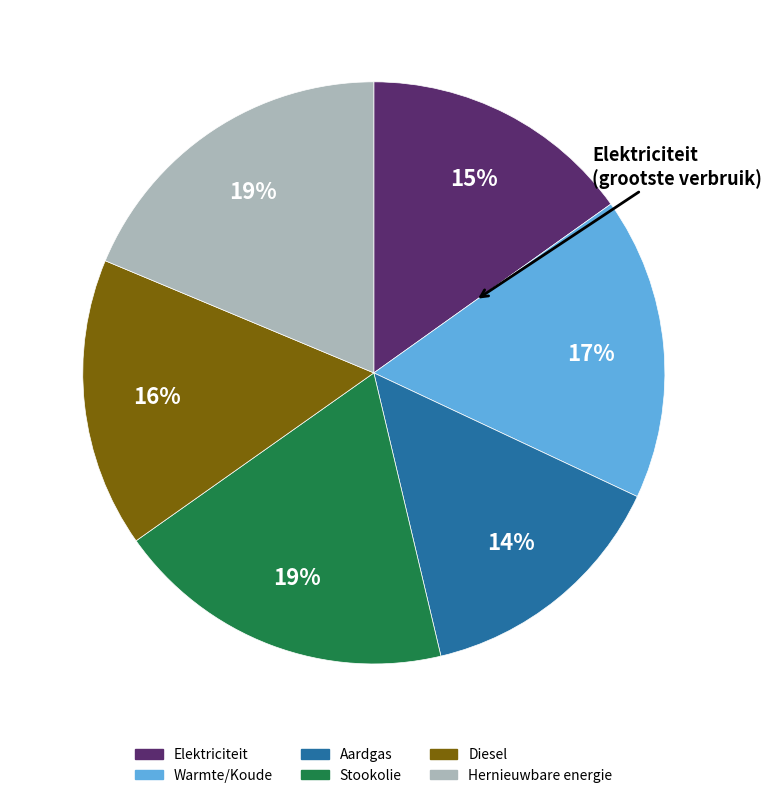

Is there a majority slice in this chart?

No